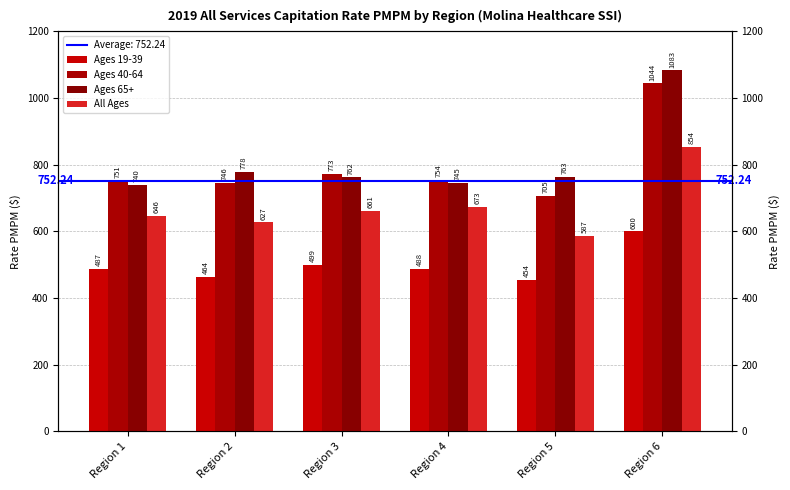

Which label corresponds to the smallest value in the chart?

Region 5